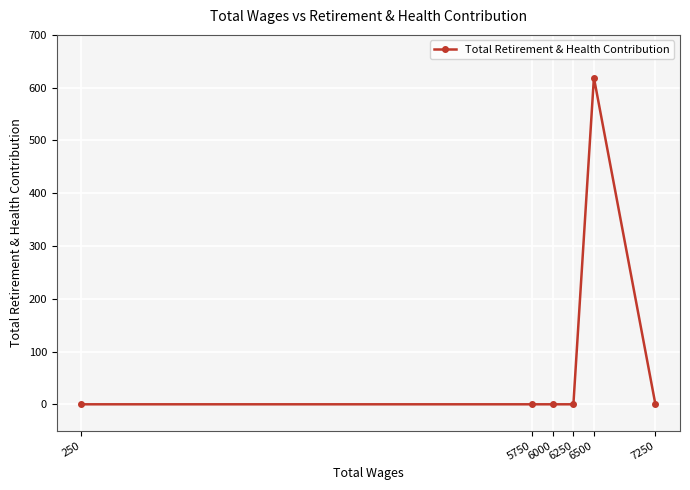

Count the number of categories in the chart.

6